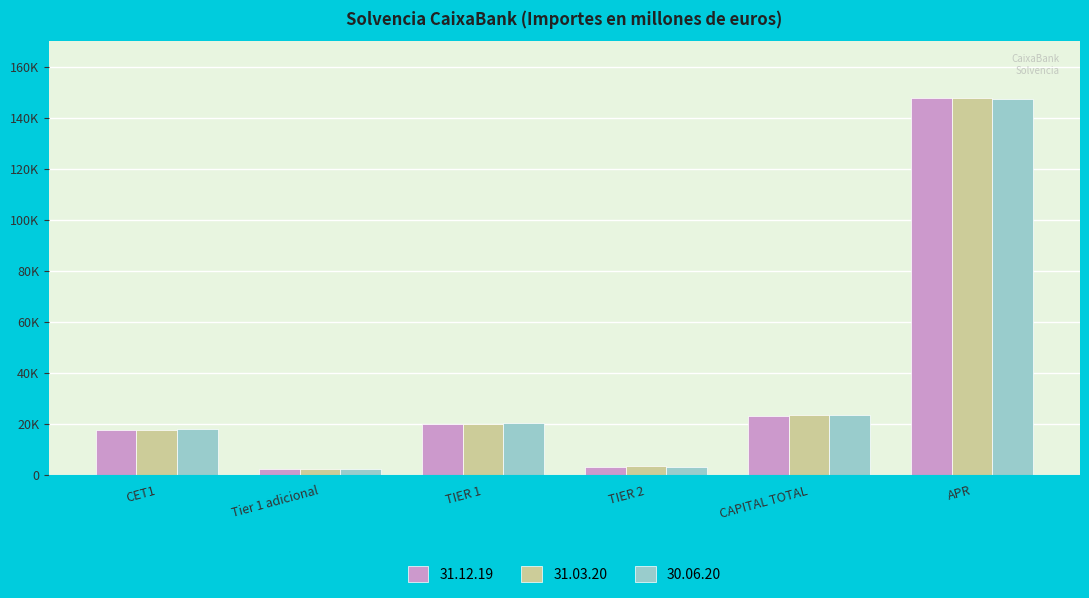

What are all the series names shown in the legend?

31.12.19, 31.03.20, 30.06.20